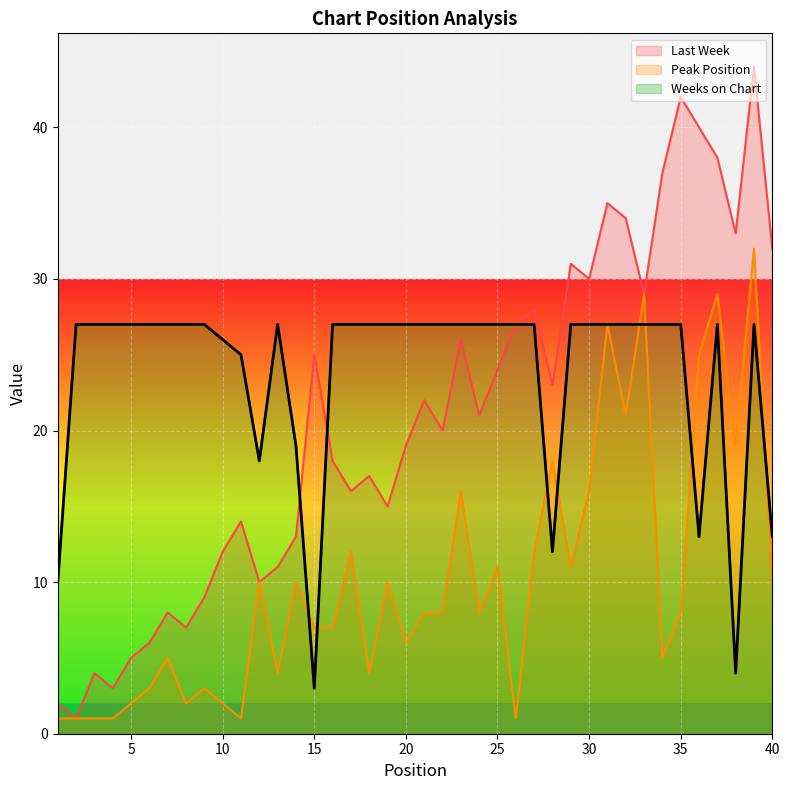

True or false: Peak Position and Last Week cross at least once.

False